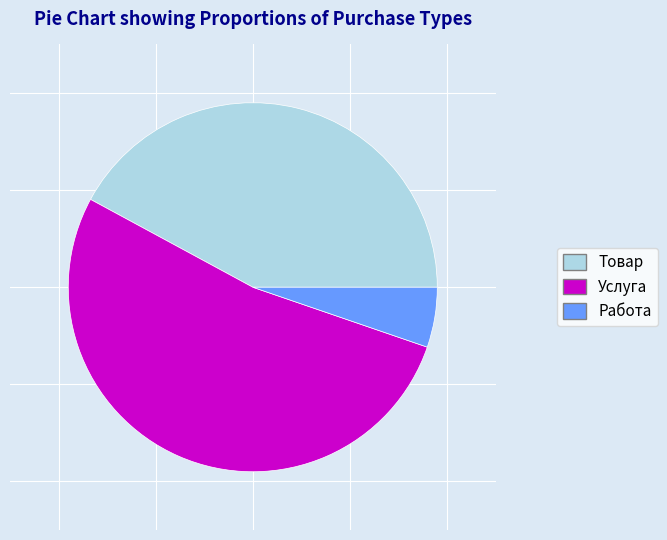

True or false: Услуга accounts for 53% of the total.

True